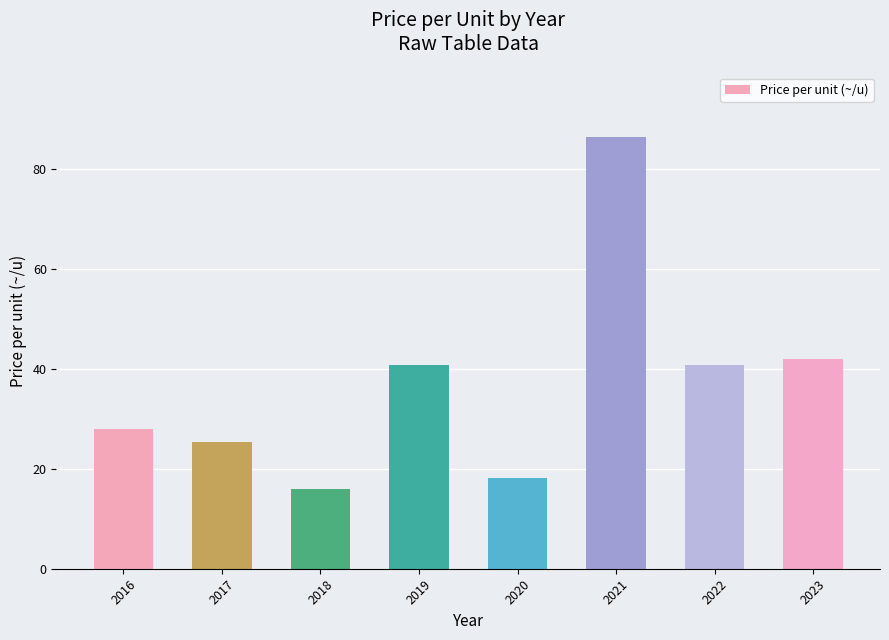

What is the difference between the values at 2023 and 2021?

44.5